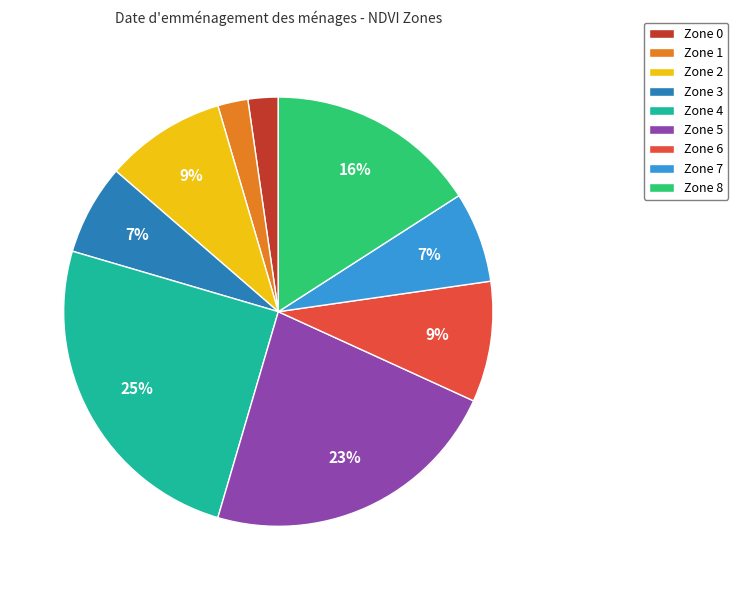

To the nearest percent, what is the difference between the Zone 6 and Zone 1 slice percentages?

7%